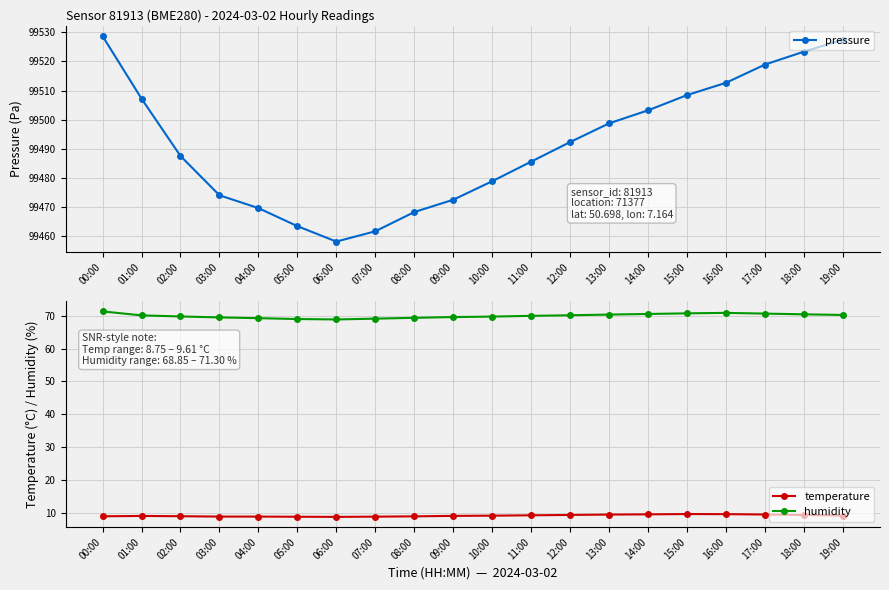

At which category is the sum across all series the highest?

00:00